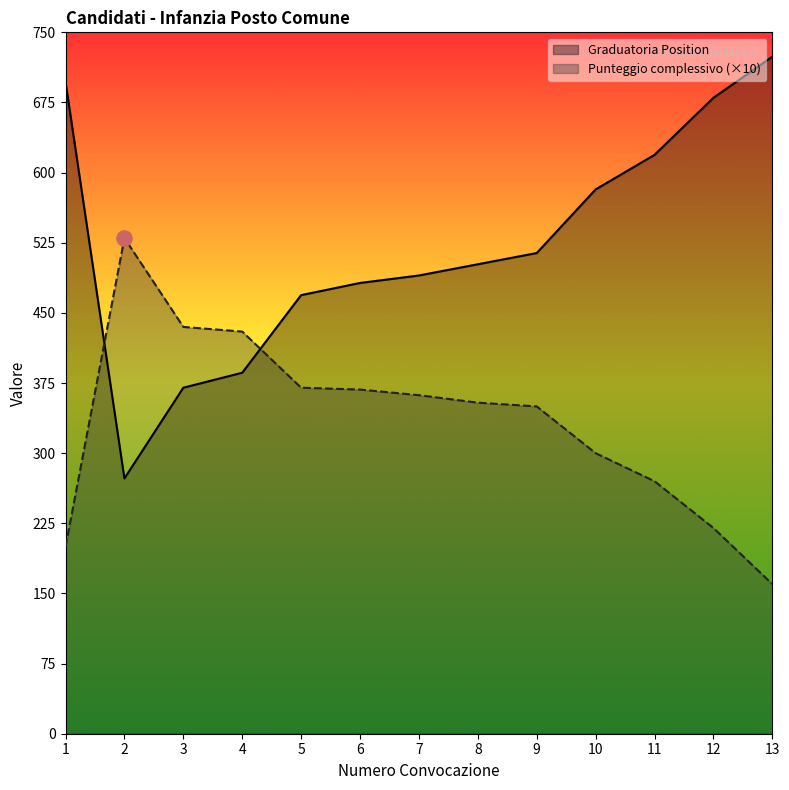

What is the total value across all series at 13?

884